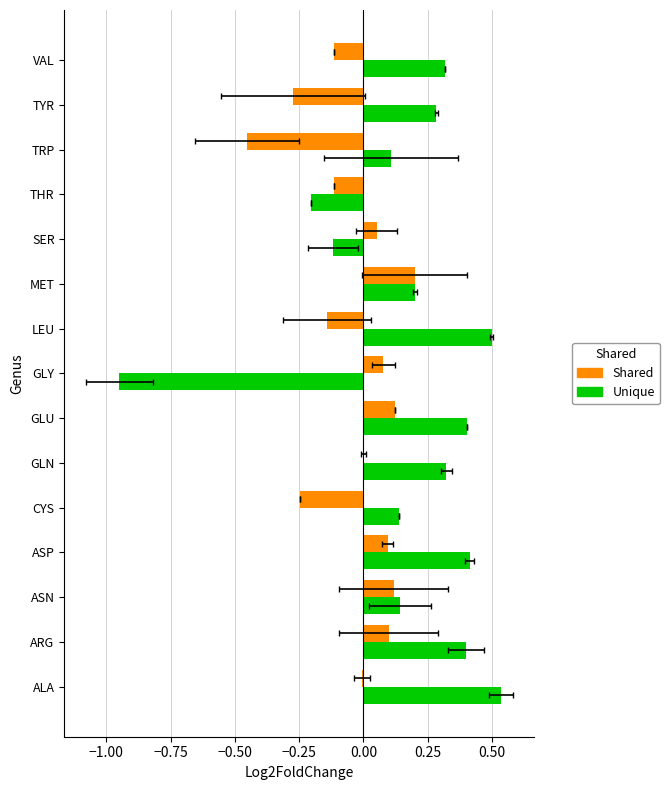

How many values in Shared are above zero?

8